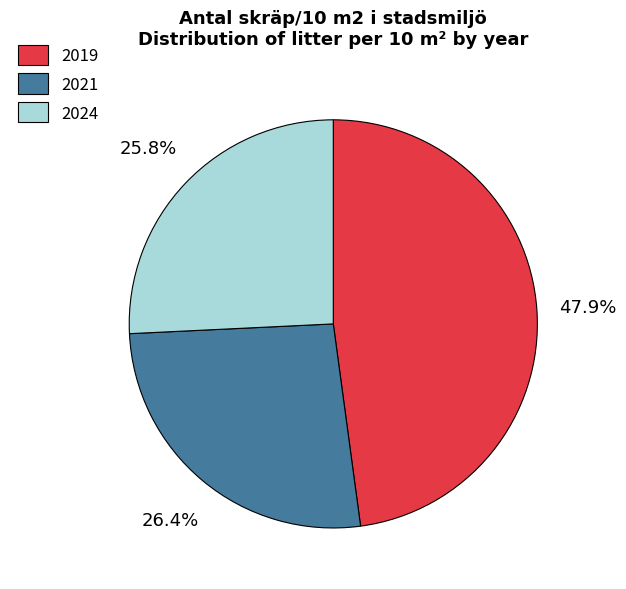

Is it true that 2024 is 26% of the pie?

True